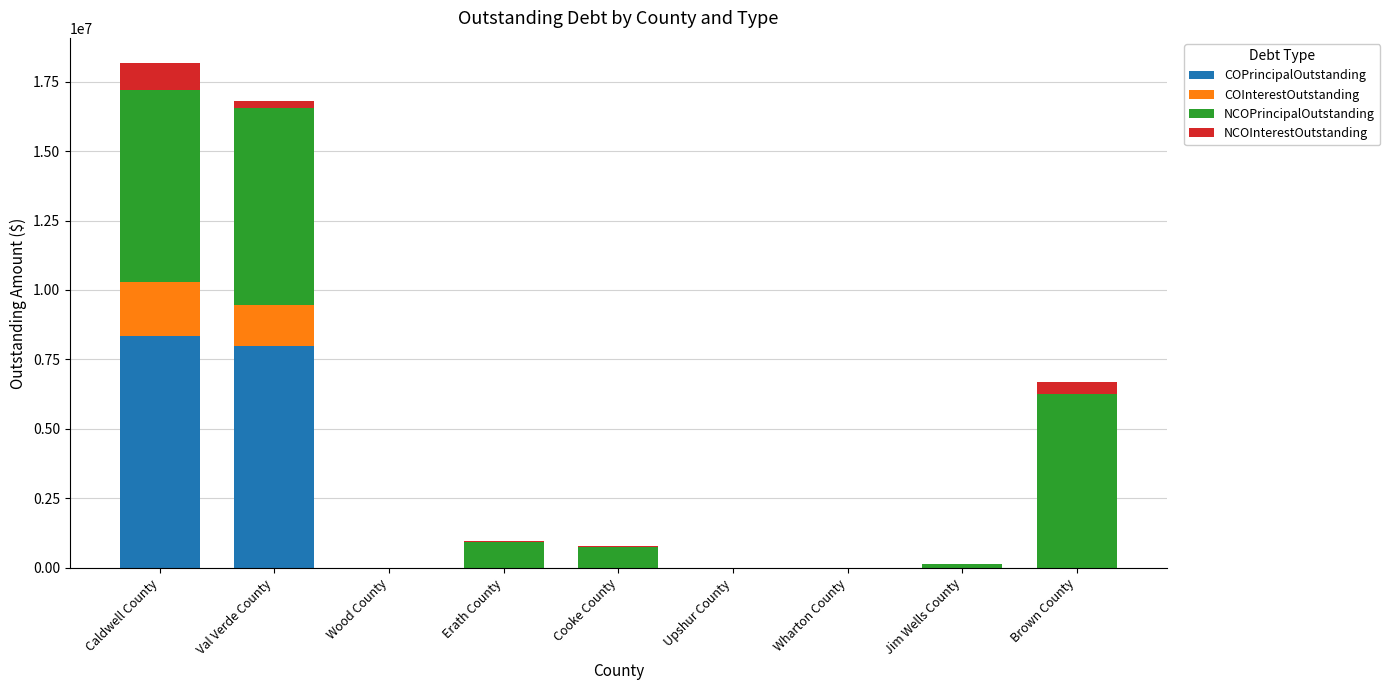

What is the sum of all COPrincipalOutstanding values?

16318000.0